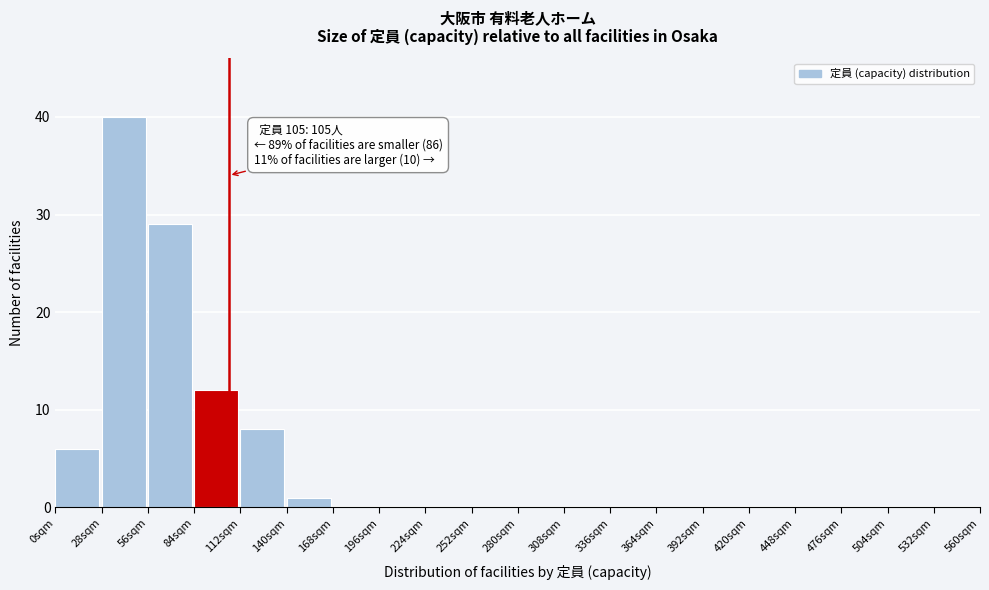

Which range on the x-axis has the tallest bar?

28 to 56